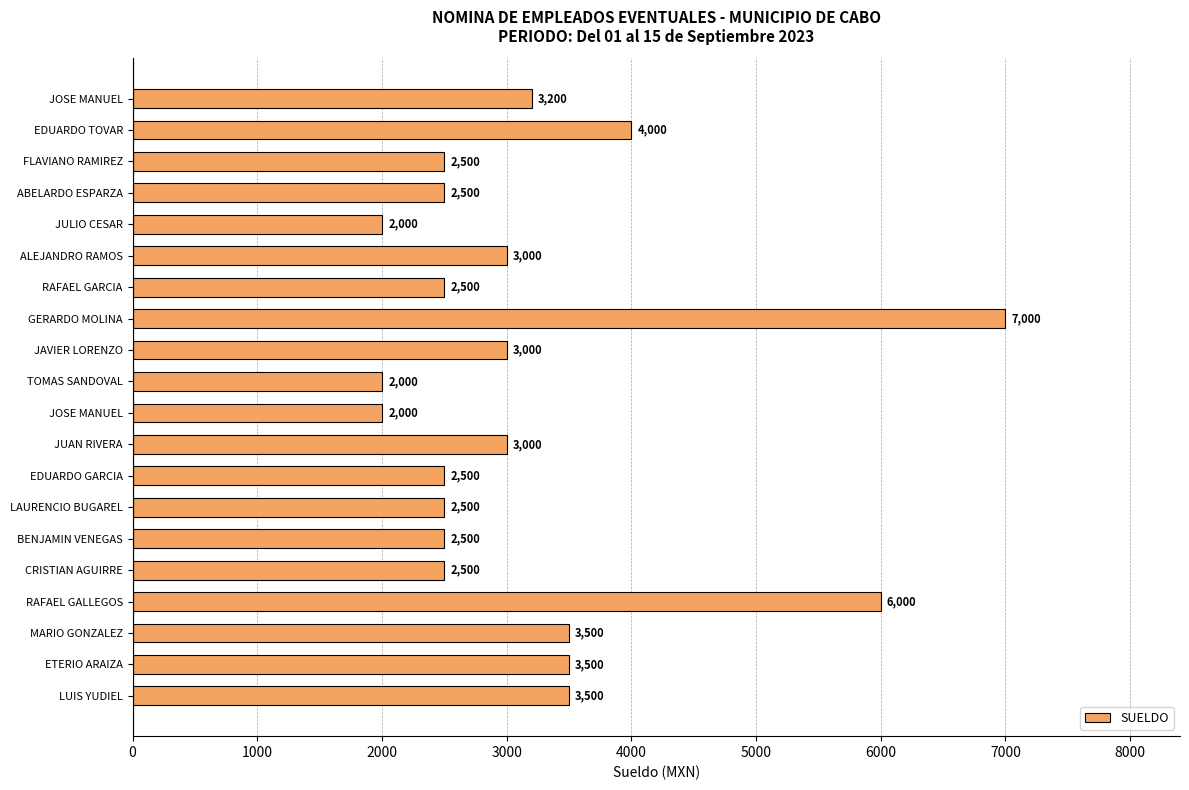

Count the number of categories in the chart.

20